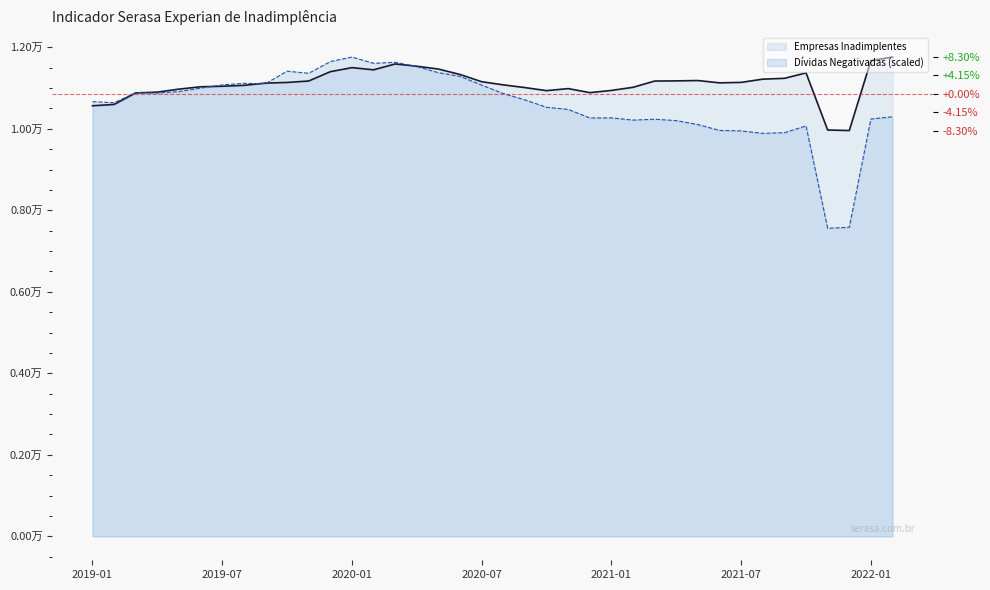

Rank the series by their maximum value, from lowest to highest.

Empresas Inadimplentes, Dívidas Negativadas